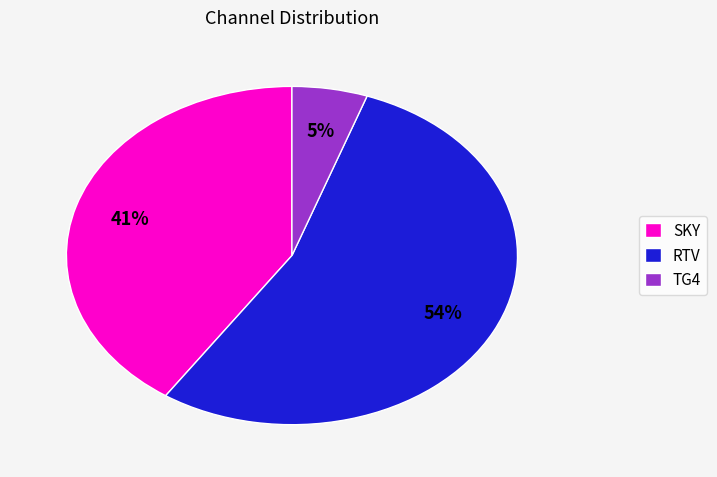

Count the number of slices in the pie.

3